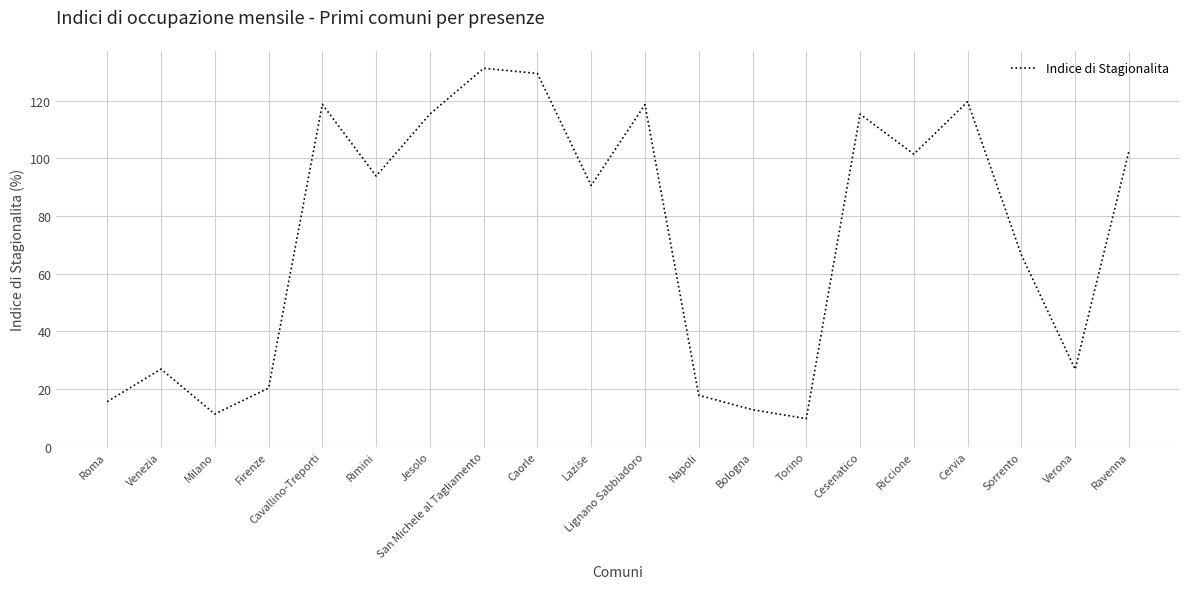

What is the ratio of the value at Lignano Sabbiadoro to the value at Ravenna?

1.2